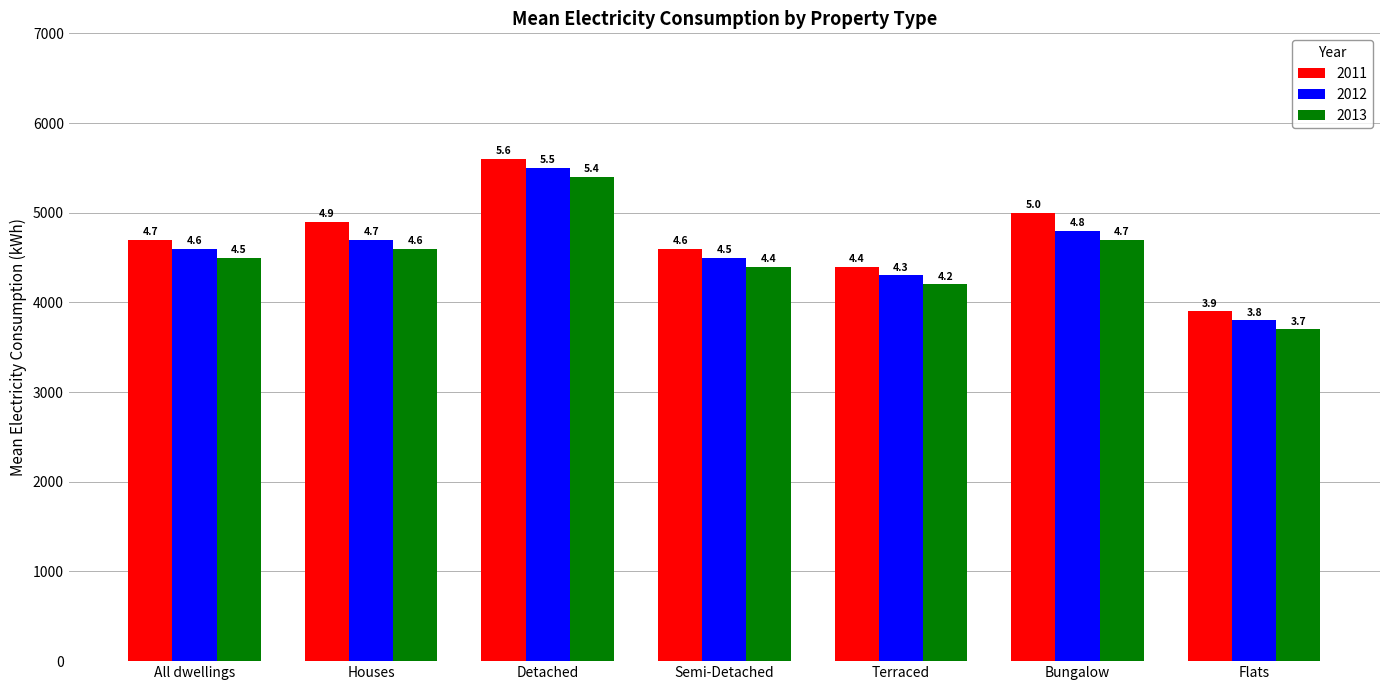

How many groups of bars are there?

7